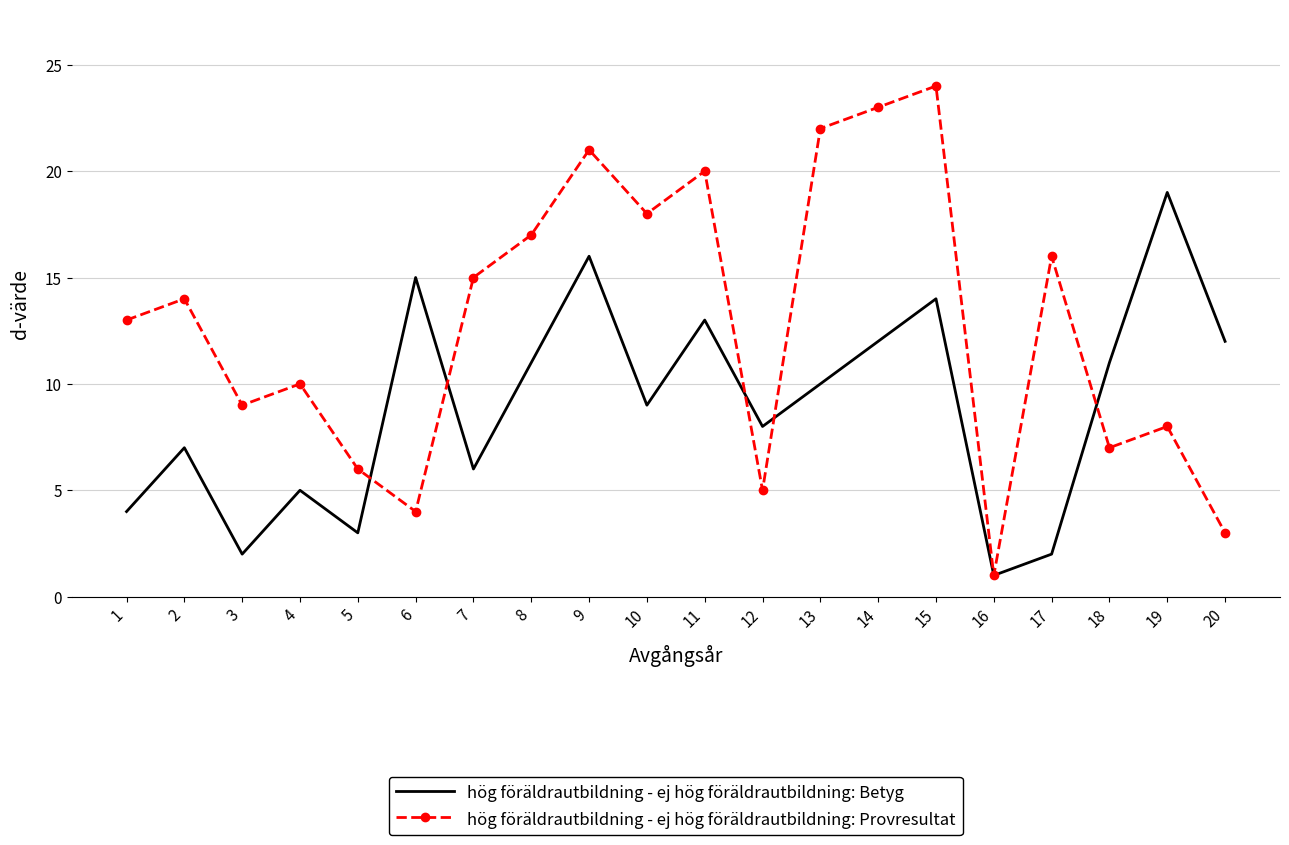

What are all the series names shown in the legend?

hög föräldrautbildning - ej hög föräldrautbildning: Betyg, hög föräldrautbildning - ej hög föräldrautbildning: Provresultat